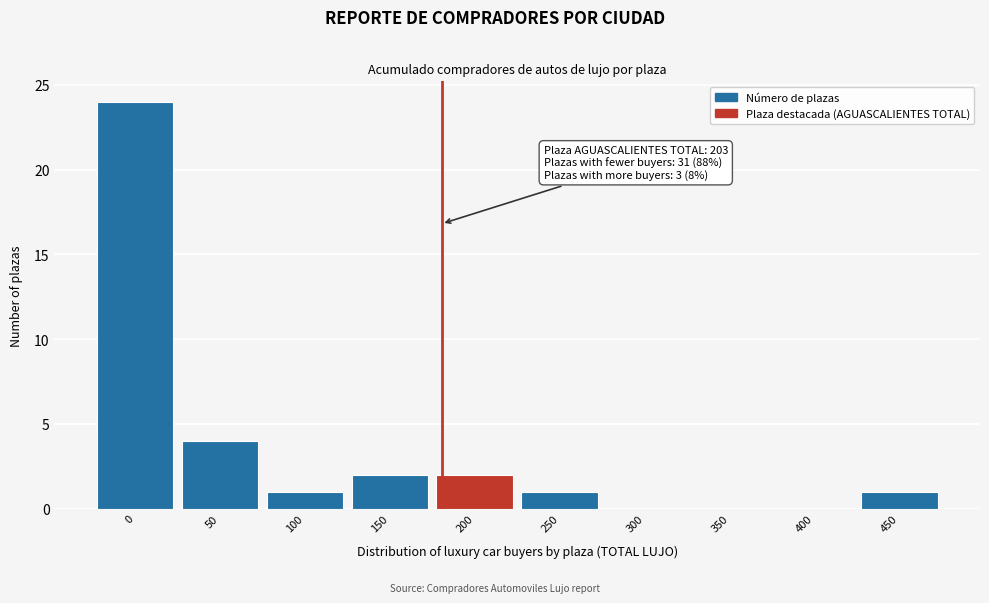

Reading left to right, extract all data points from this chart.

0=24	50=4	100=1	150=2	200=2	250=1	300=0	350=0	400=0	450=1